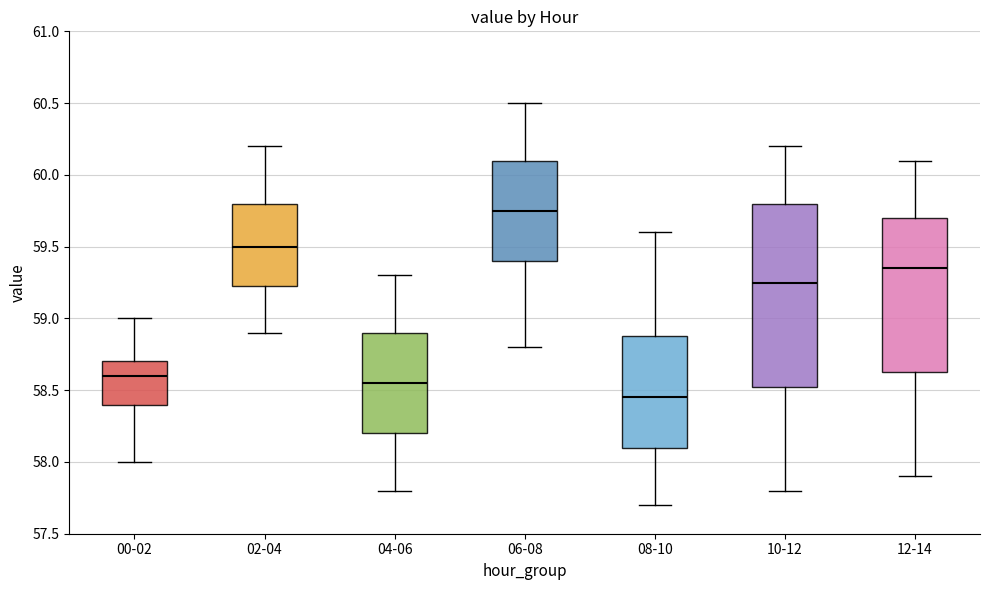

Which box has the lowest median line?

08-10